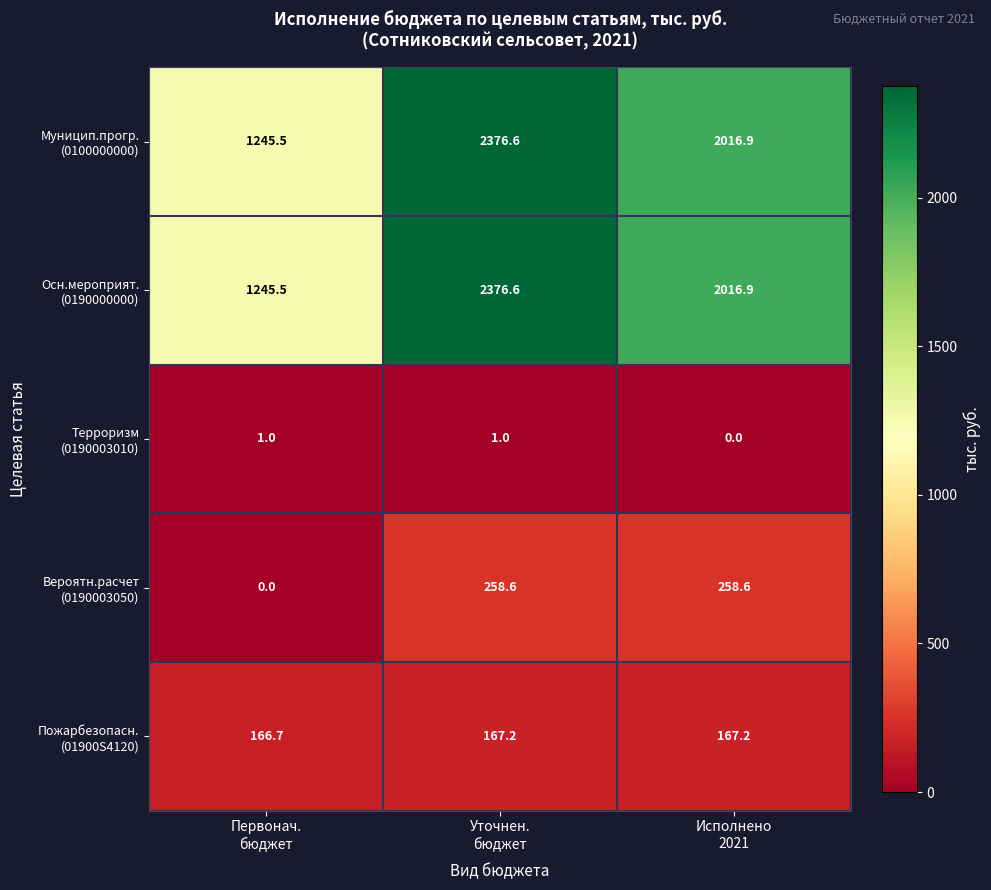

How many categories are shown in the chart?

3